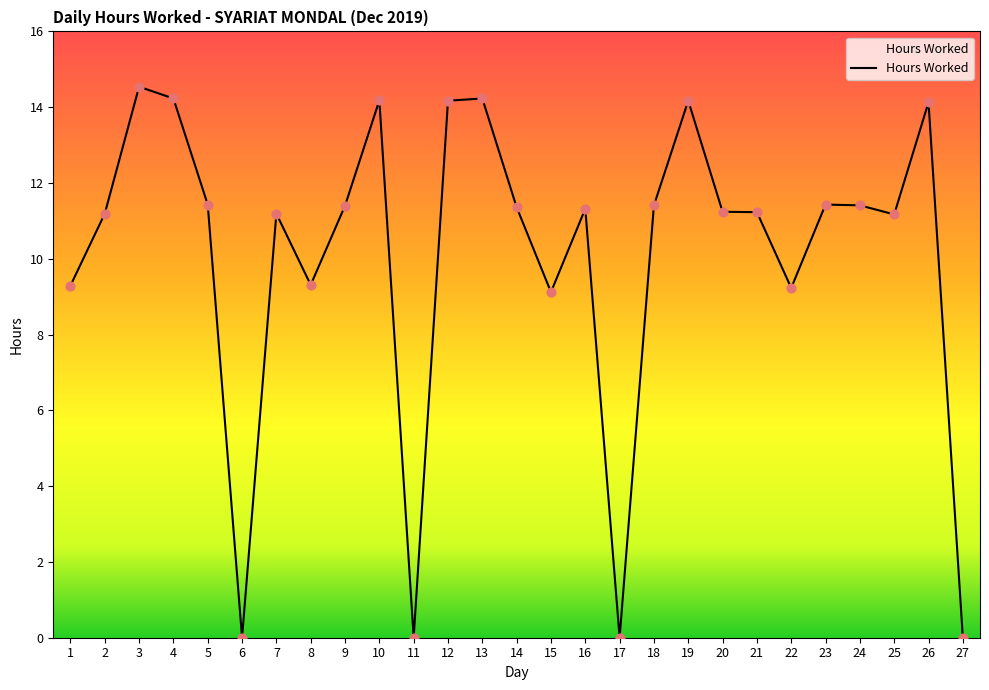

What is the ratio of the value at 19 to the value at 12?

1.0